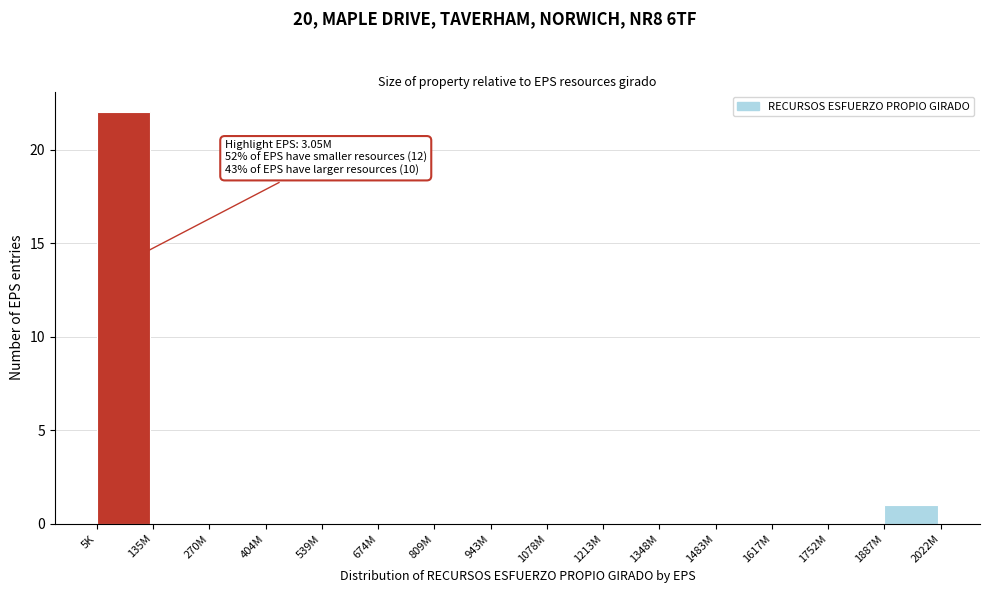

Reading left to right, what are all the values shown in this chart?

5K=22	135M=0	270M=0	404M=0	539M=0	674M=0	809M=0	943M=0	1078M=0	1213M=0	1348M=0	1483M=0	1617M=0	1752M=0	1887M=1